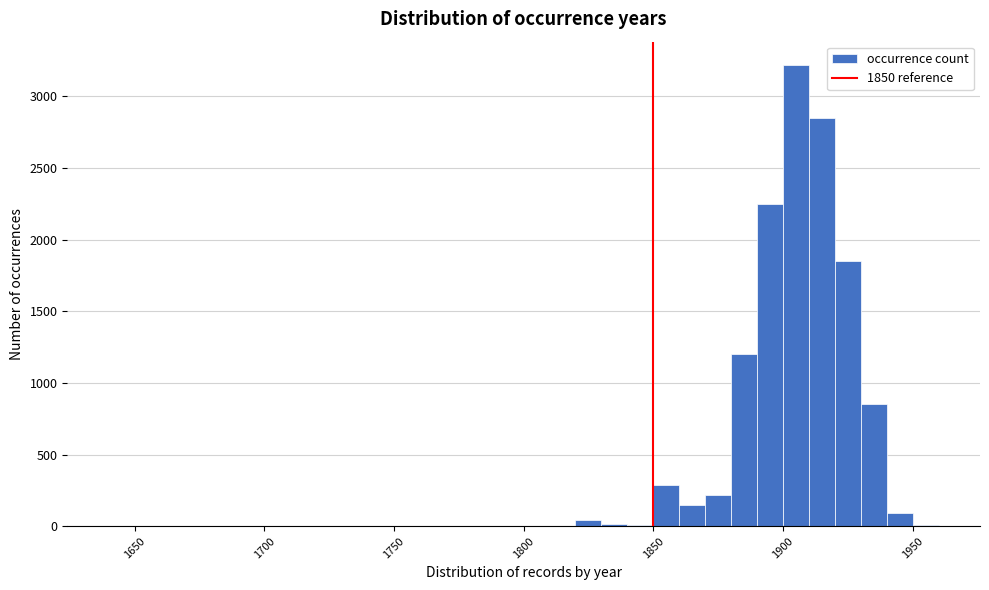

Read against the x-axis, roughly where is the centre of the tallest bar?

1905